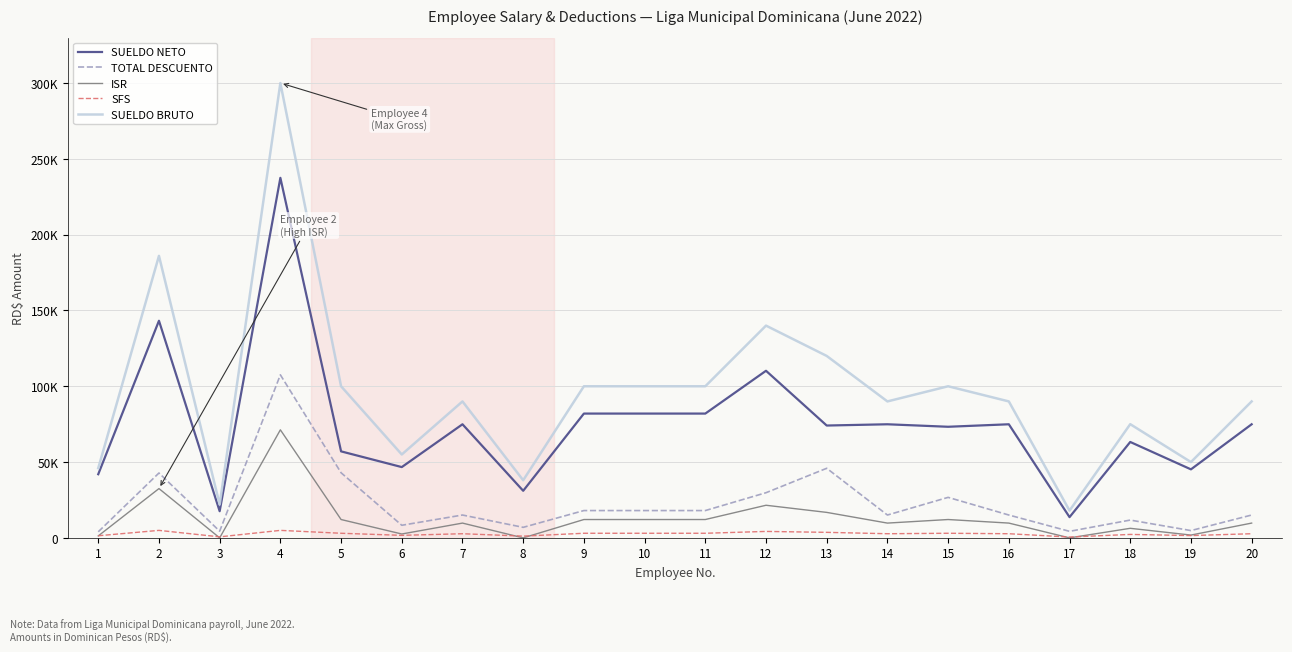

Rank the series at 19 from highest to lowest value.

SUELDO BRUTO, SUELDO NETO, TOTAL DESCUENTO, ISR, SFS